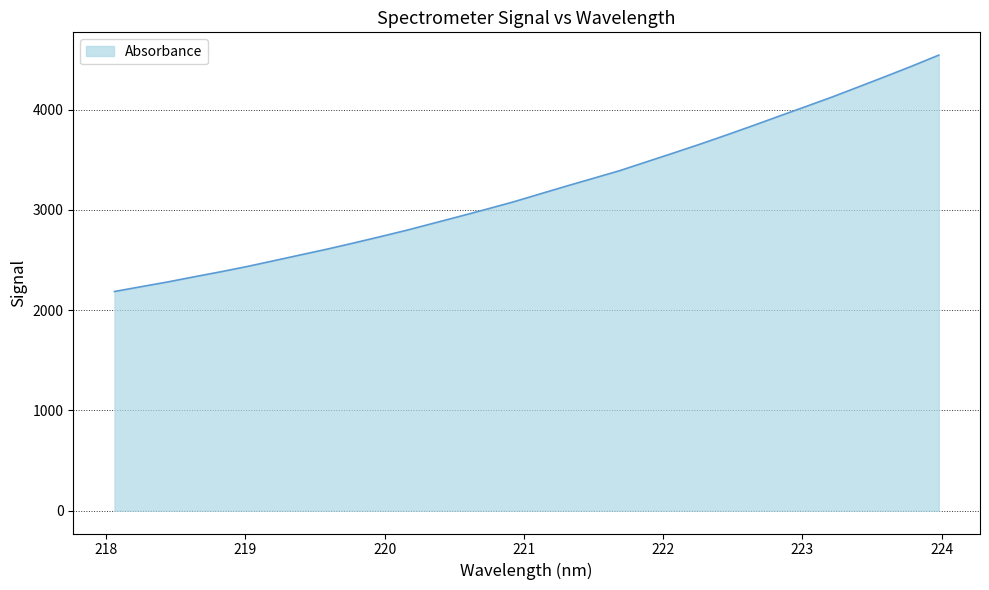

What is the smallest value displayed?

2186.7